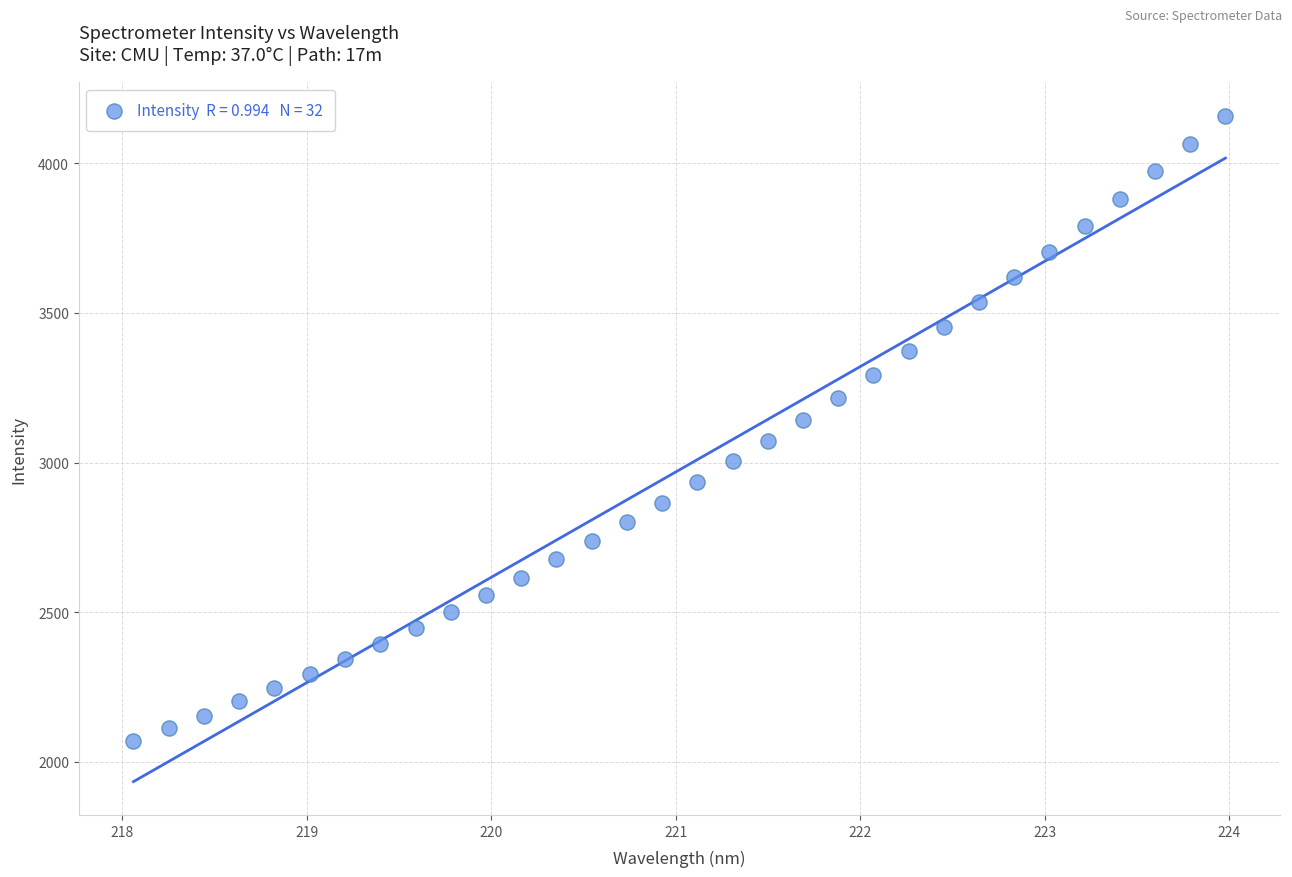

What is the range of Y values (max minus min)?

2087.6